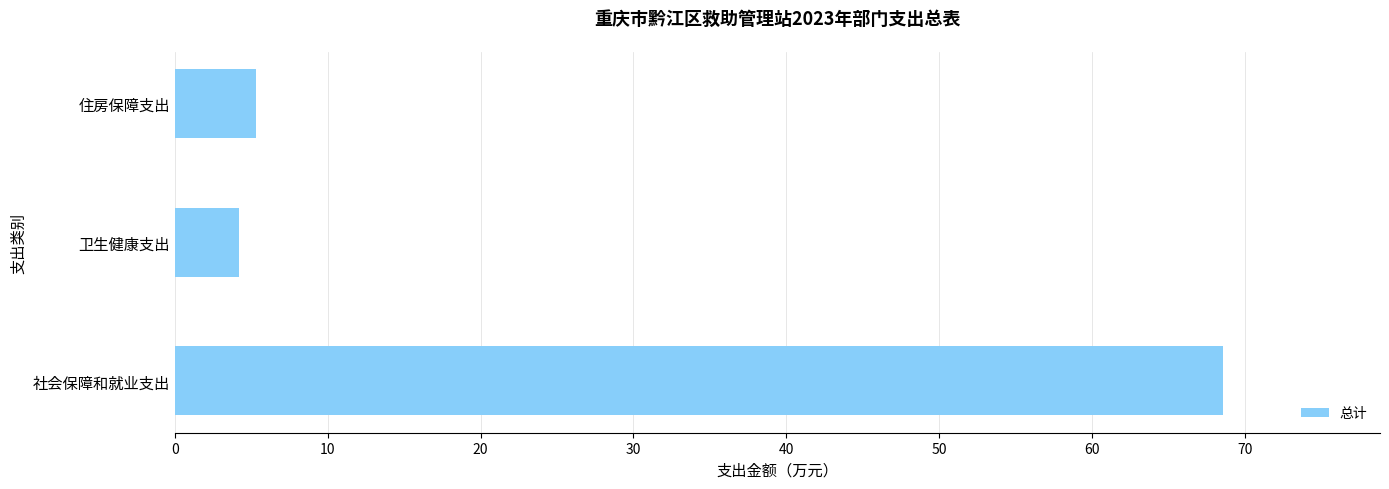

How many bars are there in total?

3